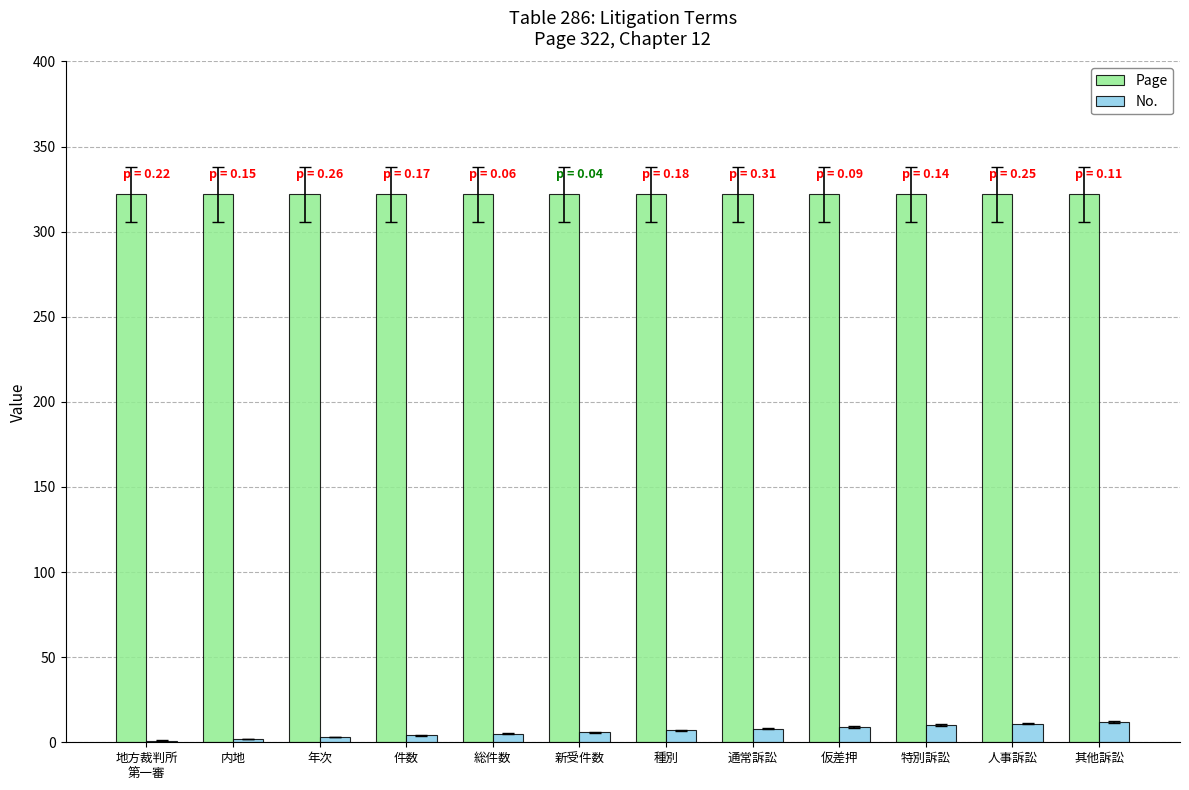

The Page series shows 422 at 年次. True or false?

False